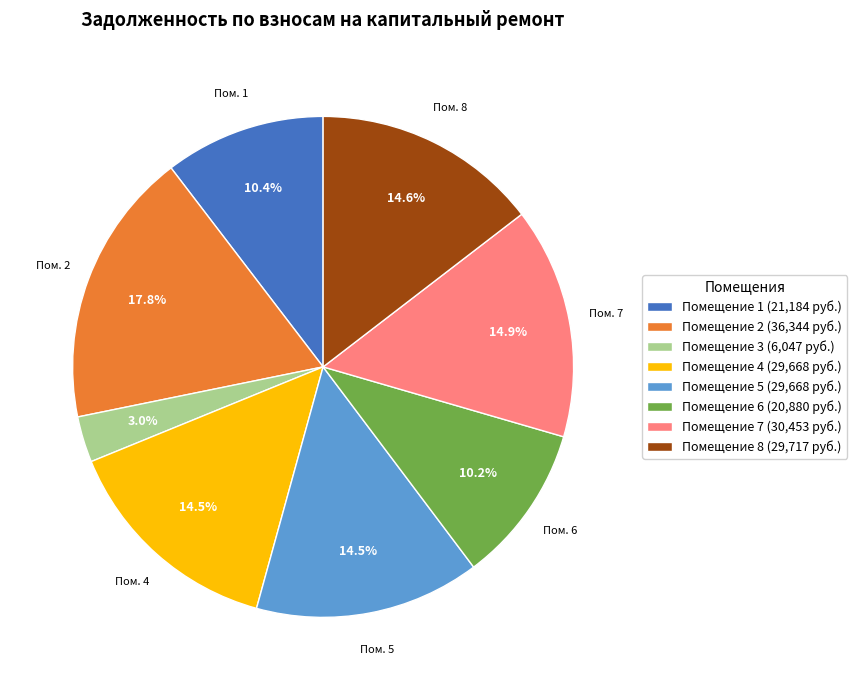

What is the smallest slice in the pie chart?

Помещение 3 (6,047 руб.)